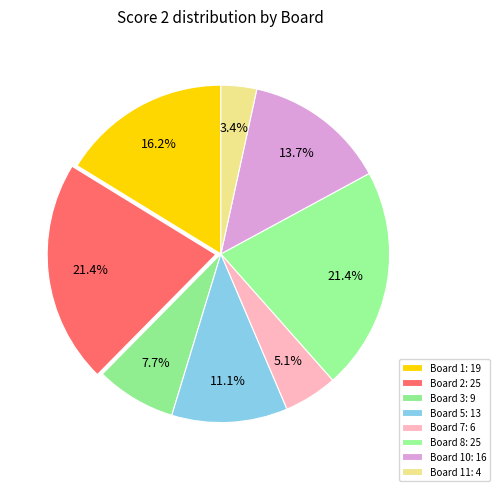

How many segments does this pie chart have?

8